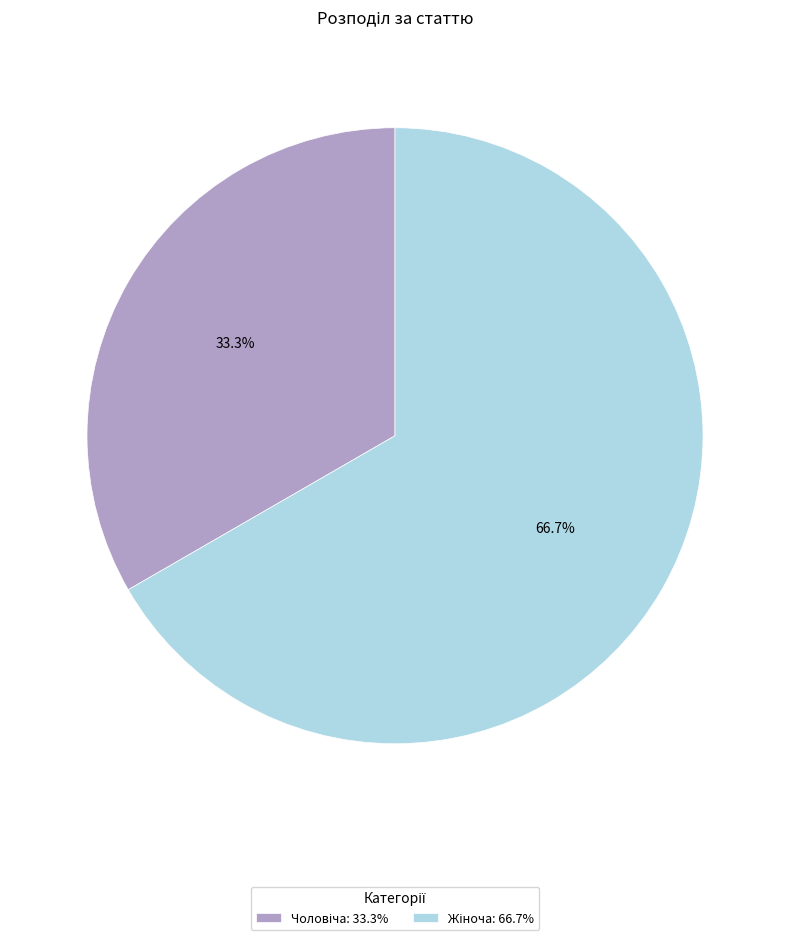

Is there a majority slice in this chart?

Yes